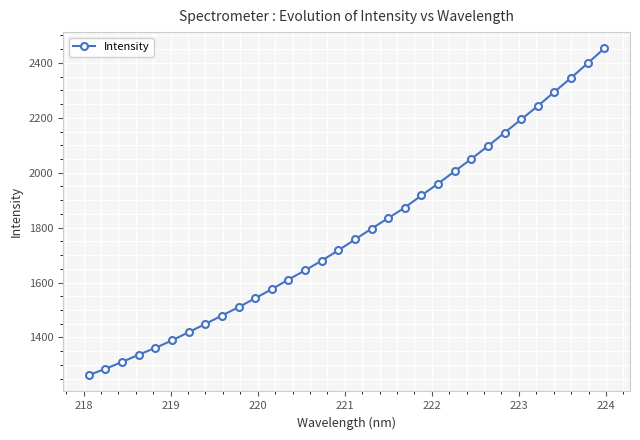

True or false: the data has more than 2 interior local peaks.

False